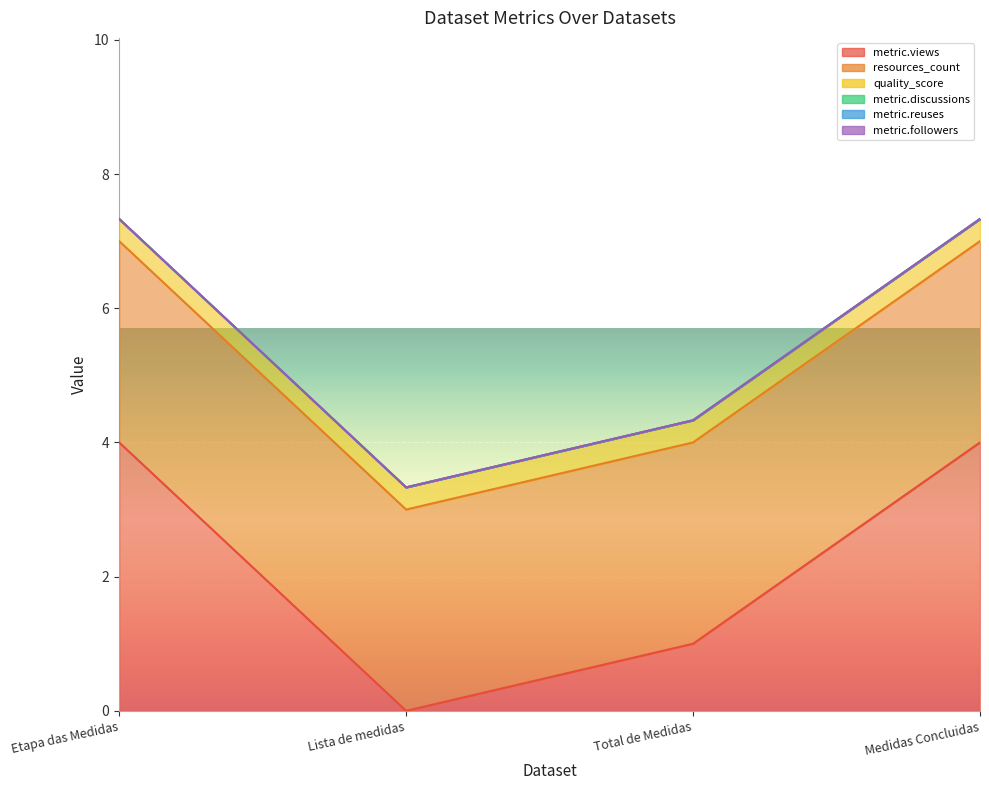

Which category has the lowest value in the quality_score series?

Etapa das Medidas